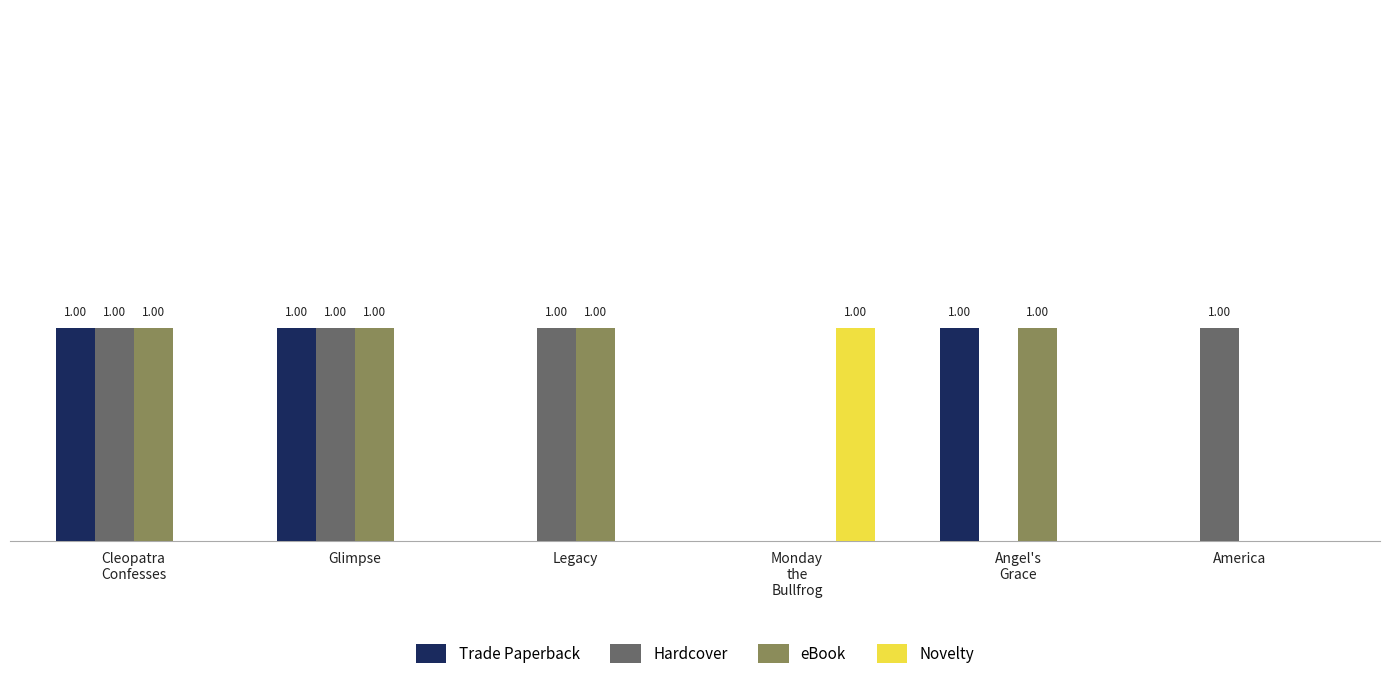

What is the sum of the Hardcover values at Angel's
Grace and Cleopatra
Confesses?

1